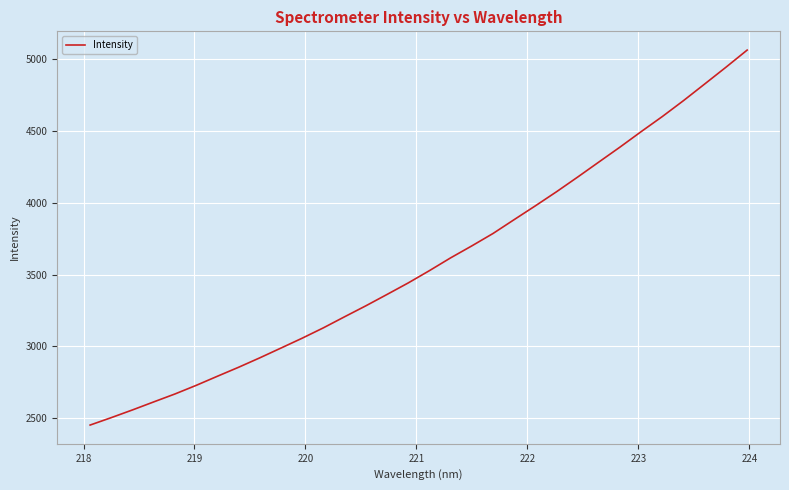

What is the maximum value shown in the chart?

5065.0